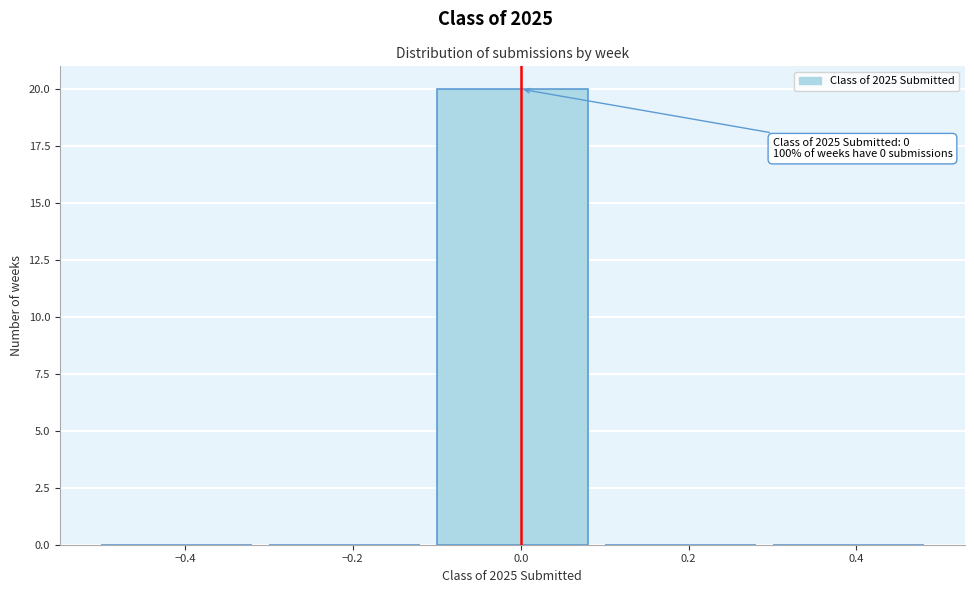

Which range on the x-axis has the tallest bar?

-0.1 to 0.1